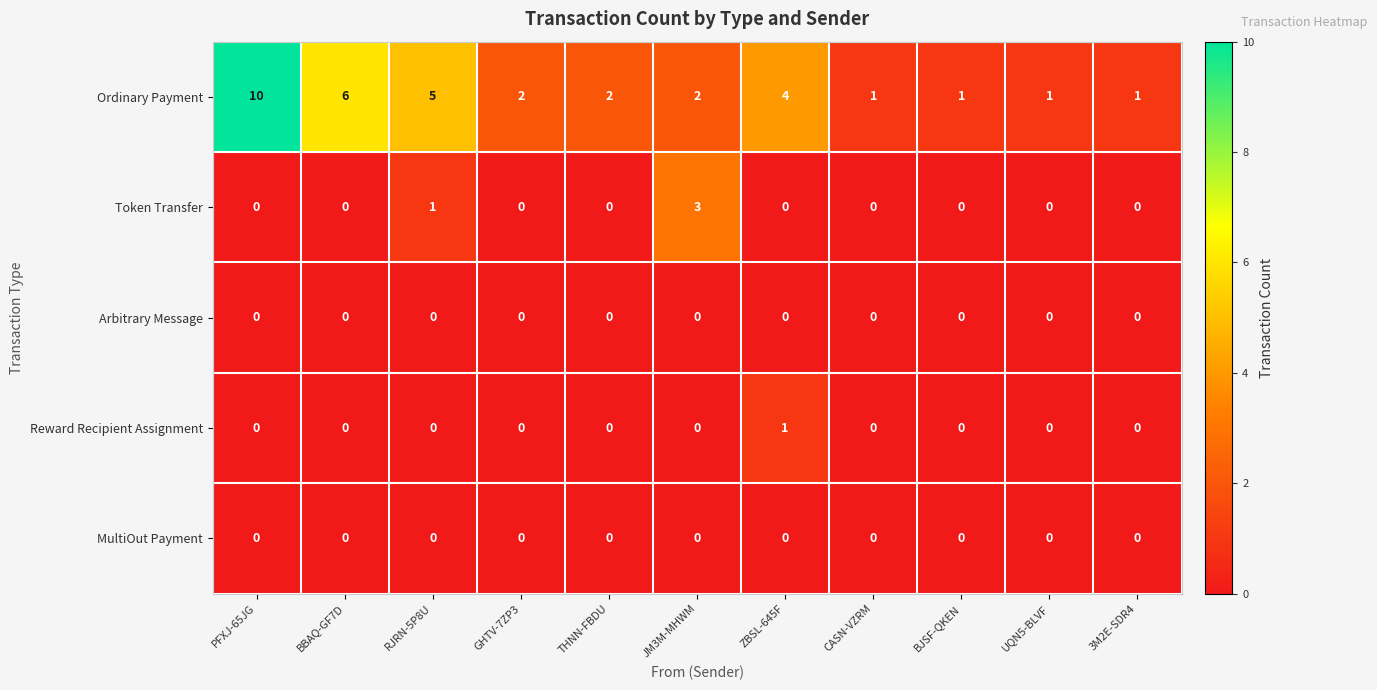

What is the total value across all series at BJSF-QKEN?

1